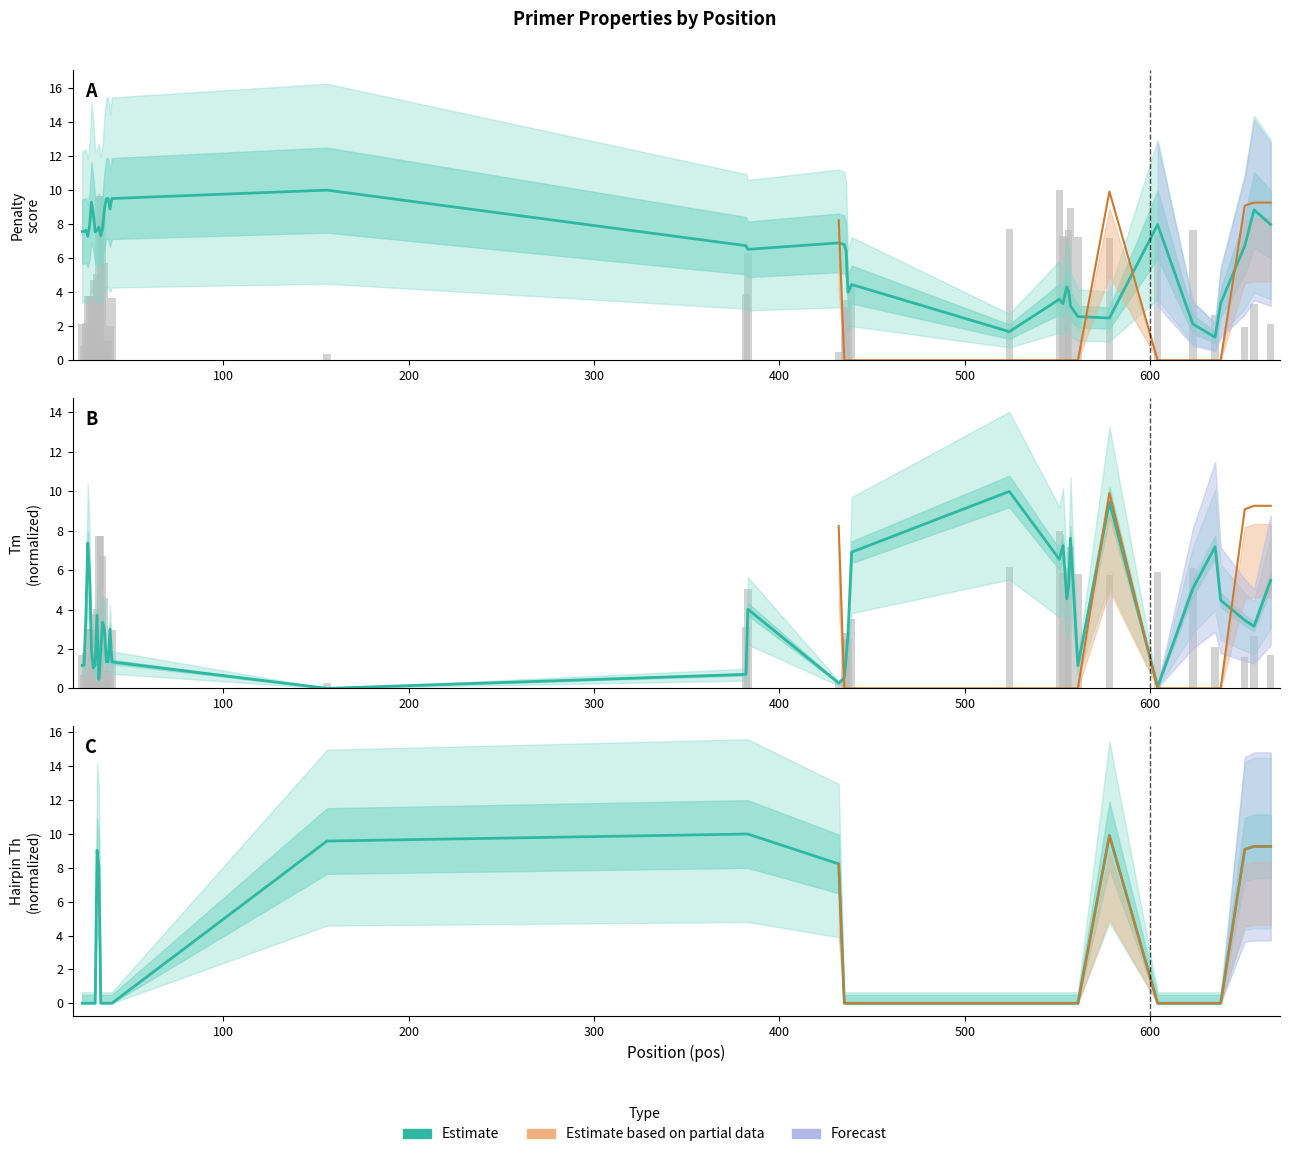

Reading left to right, transcribe all the data shown in this chart.

pen: 24=7.6	25=7.6	26=7.6	27=7.3	28=7.9	29=9.3	30=8.6	31=7.5	32=7.6	33=7.8	34=7.3	35=7.8	36=8.9	37=9.5	38=9.5	39=8.9	40=9.5	156=10.0	382=6.7	383=6.5	432=6.9	435=6.8	436=6.4	437=4.0	439=4.5	524=1.7	551=3.6	553=3.3	555=4.3	556=4.1	557=3.2	561=2.6	578=2.5	604=8.0	623=2.1	635=1.4	638=3.3	651=6.7	656=8.8	665=8.0
PRIMER_LEFT_0_TM: 24=1.2	25=1.2	26=3.7	27=7.4	28=5.7	29=1.9	30=1.0	31=1.2	32=3.7	33=0.5	34=1.8	35=3.4	36=3.0	37=1.4	38=1.4	39=3.0	40=1.3	156=0.0	382=0.7	383=4.0	432=0.3	435=0.5	436=1.6	437=2.7	439=6.9	524=10.0	551=6.6	553=7.2	555=4.5	556=5.2	557=7.6	561=1.2	578=9.4	604=0.1	623=5.1	635=7.2	638=4.5	651=3.5	656=3.2	665=5.5
PRIMER_LEFT_0_END_STABILITY: 24=1.7	25=0.7	26=1.8	27=3.0	28=3.0	29=3.0	30=3.8	31=2.9	32=4.0	33=7.7	34=7.7	35=6.7	36=4.6	37=0.9	38=0.9	39=1.6	40=2.9	156=0.3	382=3.1	383=5.1	432=0.4	435=2.5	436=2.8	437=2.5	439=3.5	524=6.2	551=8.0	553=5.8	555=5.7	556=6.1	557=7.2	561=5.8	578=5.7	604=5.9	623=6.1	635=2.1	638=0.0	651=1.6	656=2.7	665=1.7
PRIMER_LEFT_0_HAIRPIN_TH: 24=0.0	25=0.0	26=0.0	27=0.0	28=0.0	29=0.0	30=0.0	31=0.0	32=9.0	33=8.0	34=0.0	35=0.0	36=0.0	37=0.0	38=0.0	39=0.0	40=0.0	156=9.6	382=10.0	383=10.0	432=8.2	435=0.0	436=0.0	437=0.0	439=0.0	524=0.0	551=0.0	553=0.0	555=0.0	556=0.0	557=0.0	561=0.0	578=9.9	604=0.0	623=0.0	635=0.0	638=0.0	651=9.1	656=9.3	665=9.3